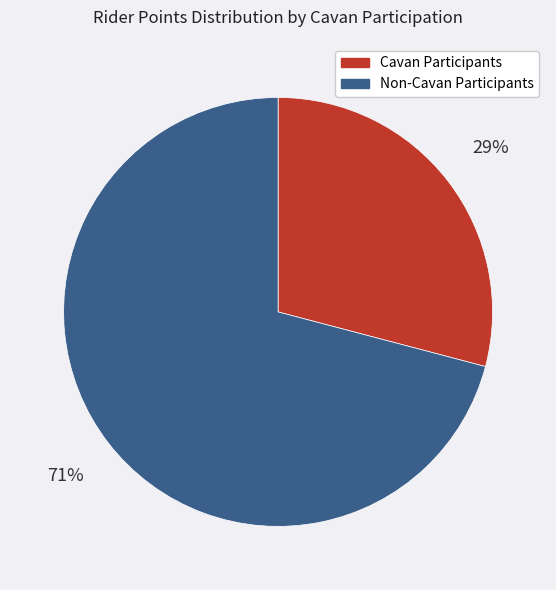

Does any single category account for the majority?

Yes